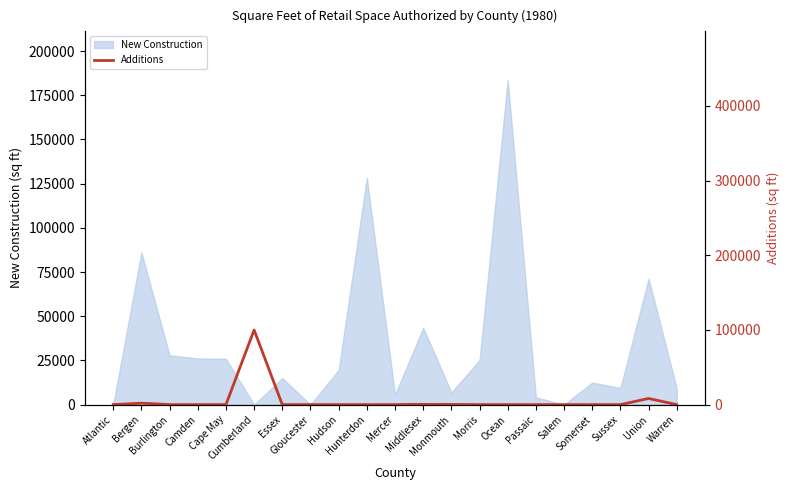

The value at Atlantic is 0. True or false?

True